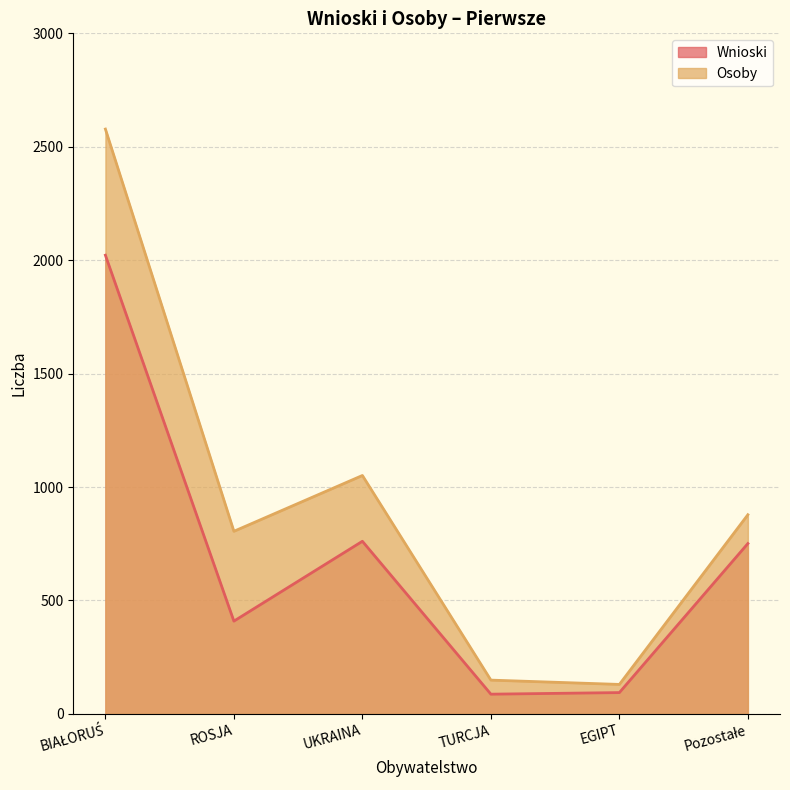

What is the difference between the maximum and minimum values in the Wnioski series?

1935